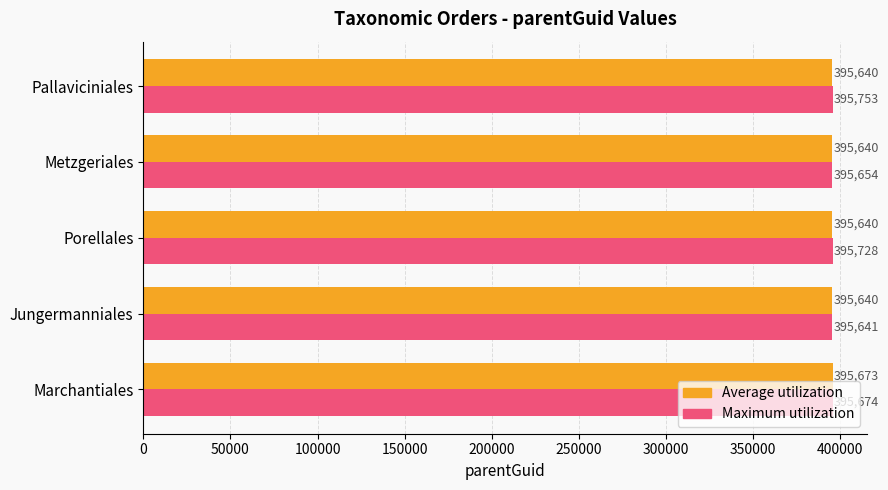

What is the spread (max minus min) of values at Porellales?

88